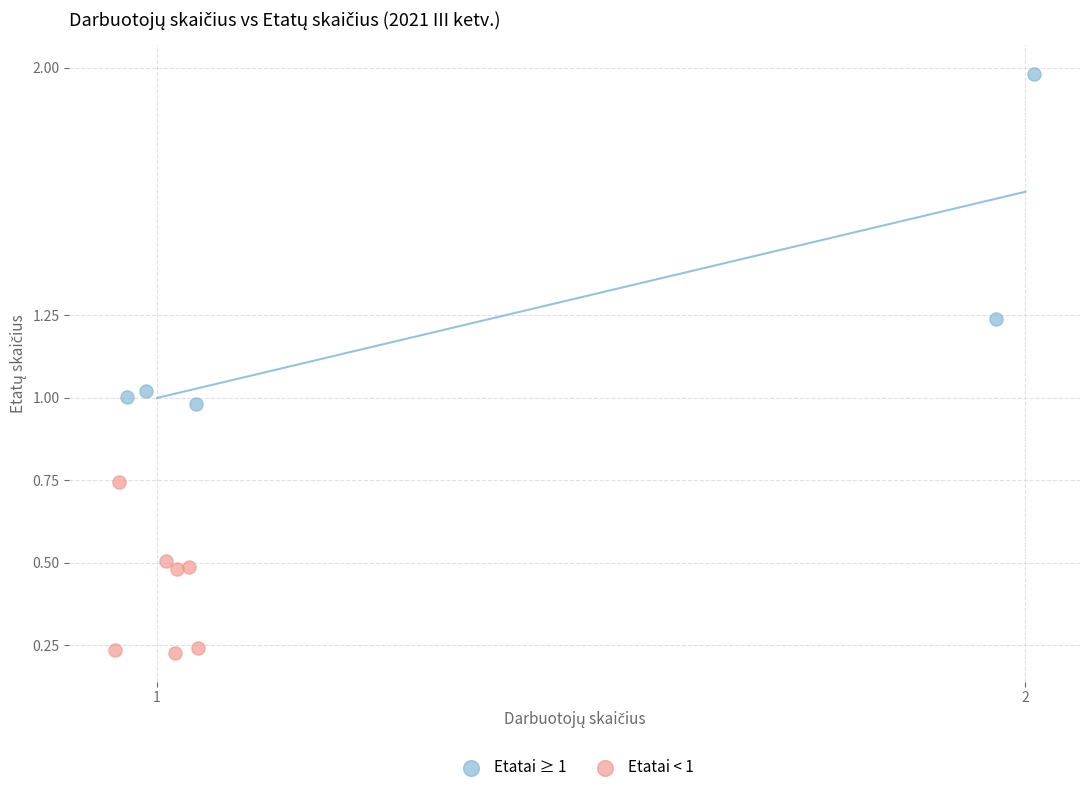

Which series has the largest Y range (max minus min)?

Etatai ≥ 1